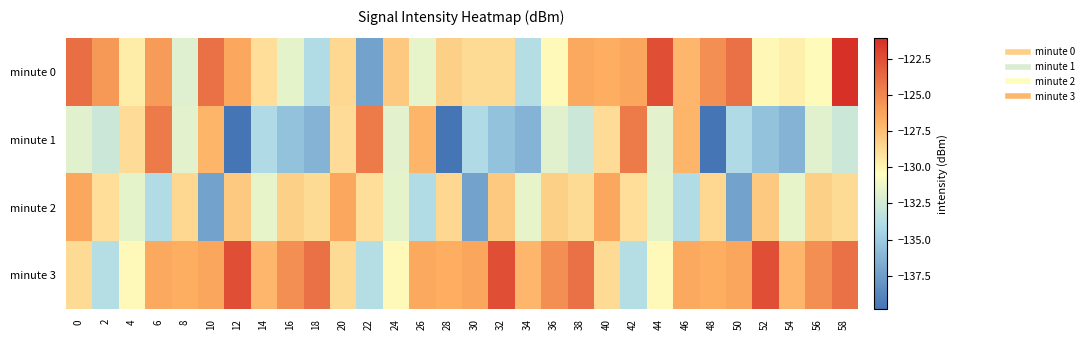

List the series in order of their peak value, highest first.

minute 0, minute 3, minute 1, minute 2